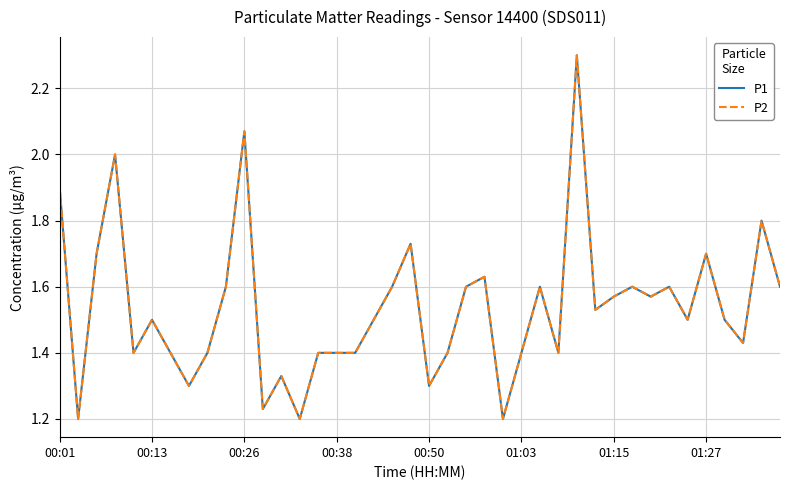

What is the highest value of the P2 series?

2.3